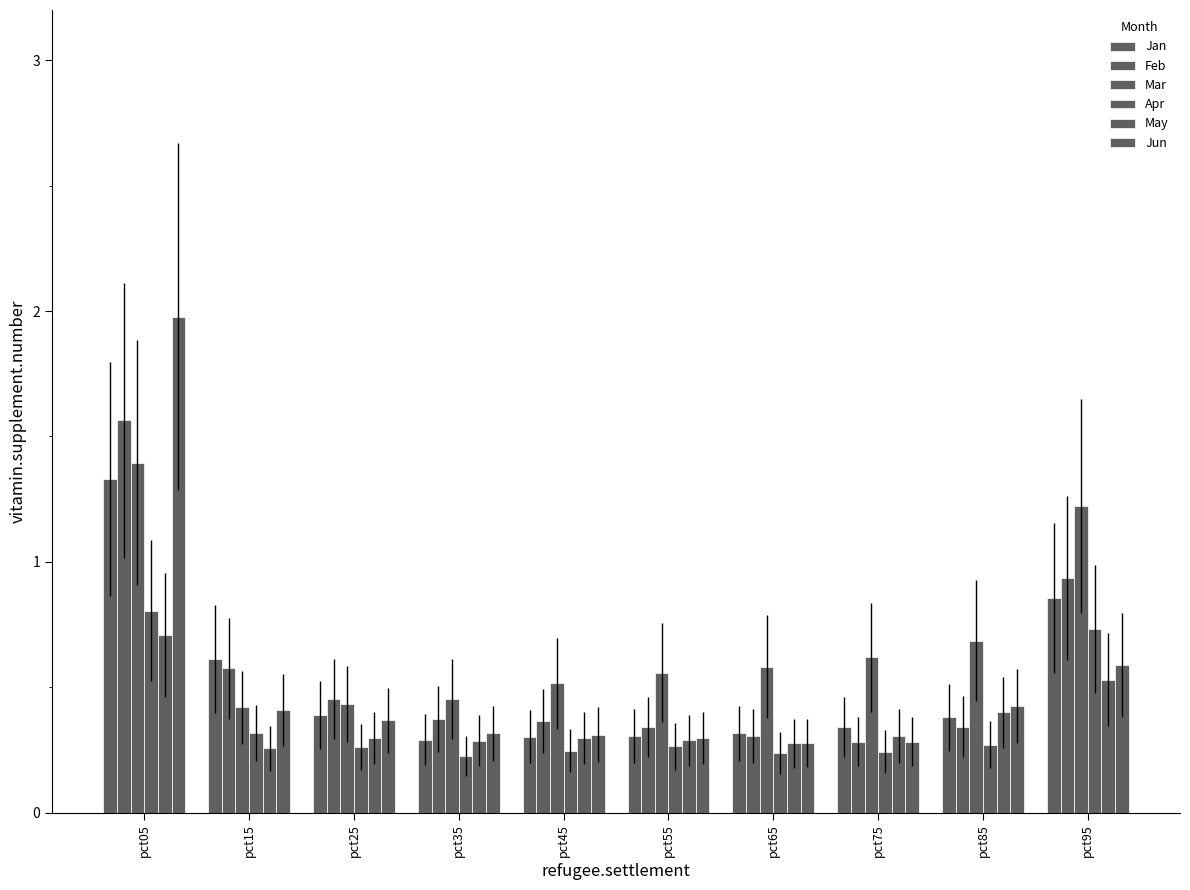

How many data points does each series have?

10